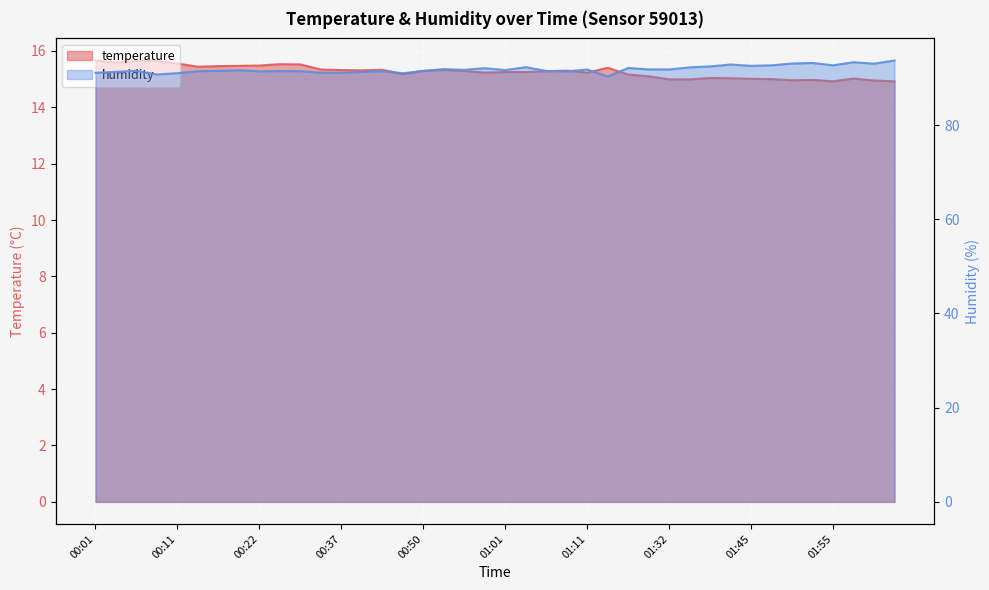

How many lines are shown in the chart?

2